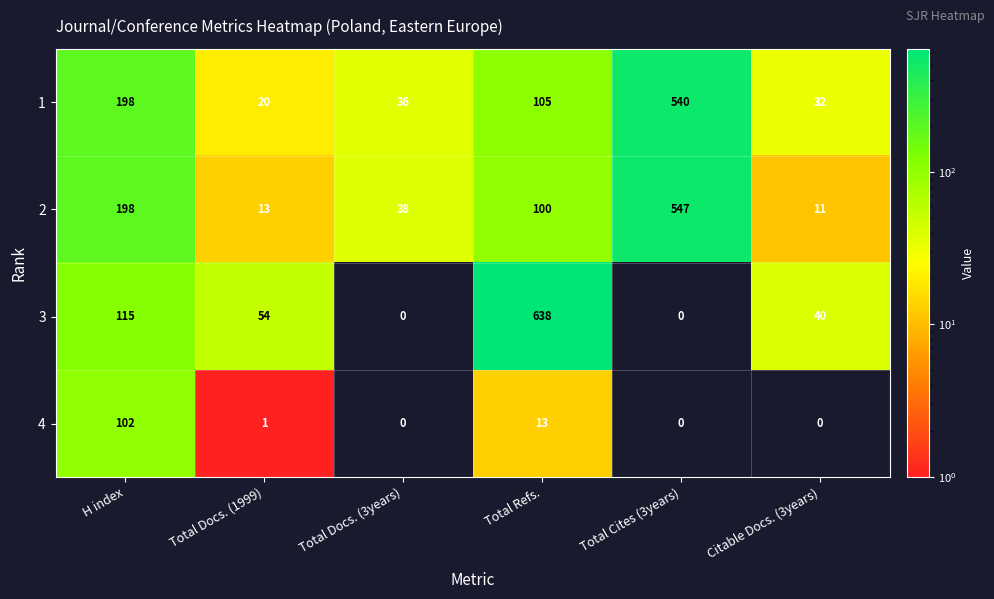

The 4 series shows 13 at Total Refs.. True or false?

True